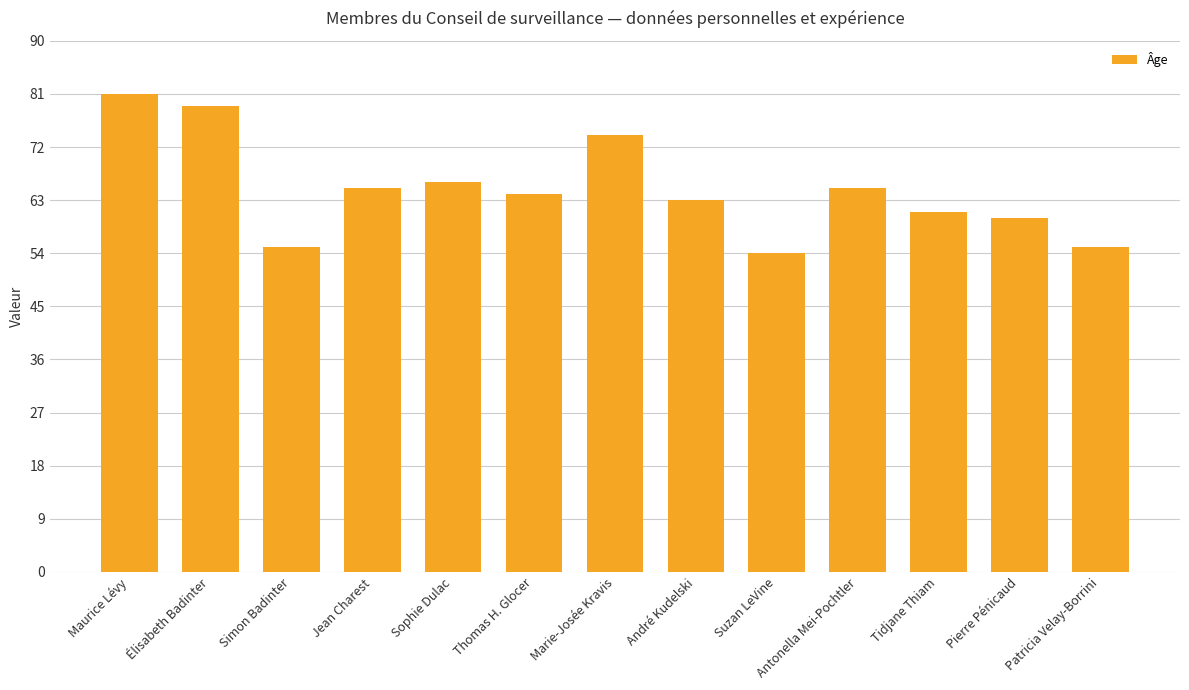

How many values are below 64?

6